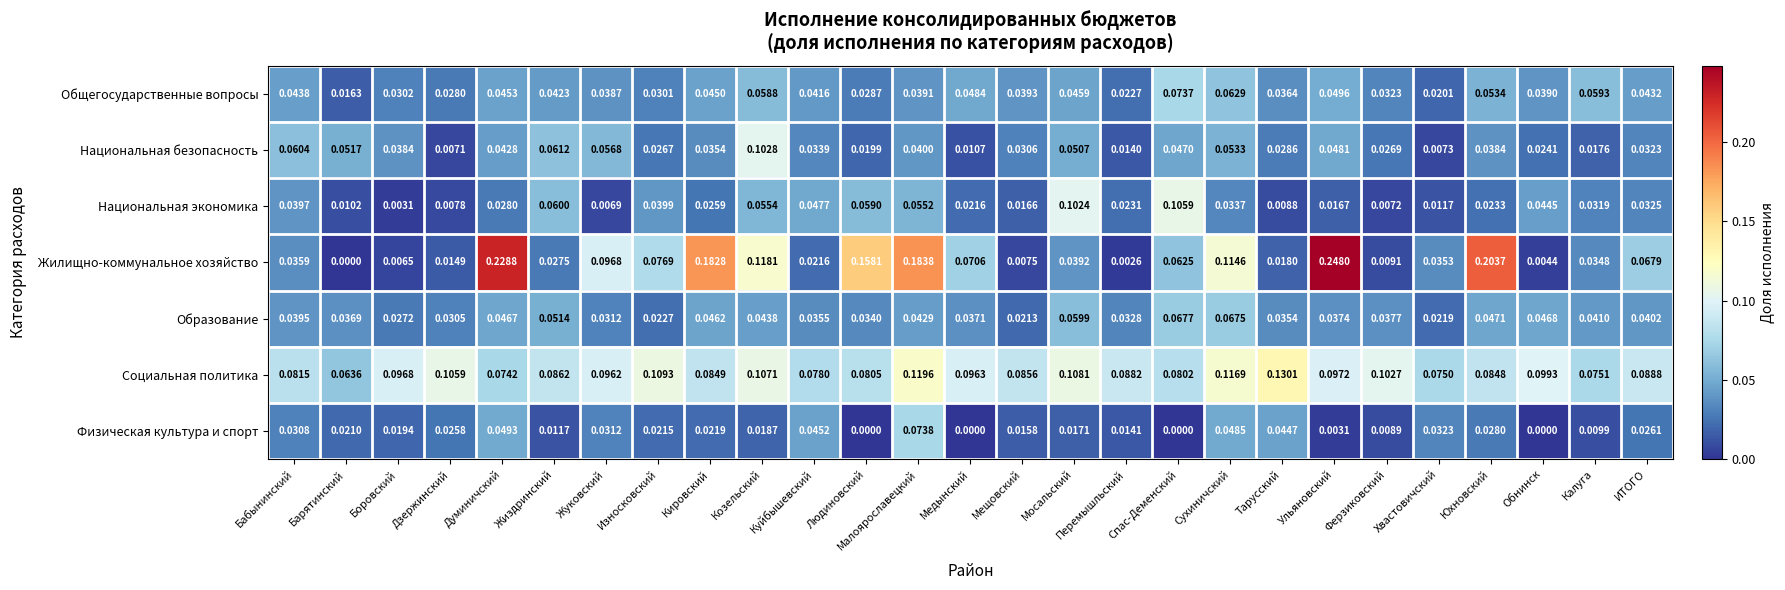

Which series has the widest spread of values?

Жилищно-коммунальное хозяйство